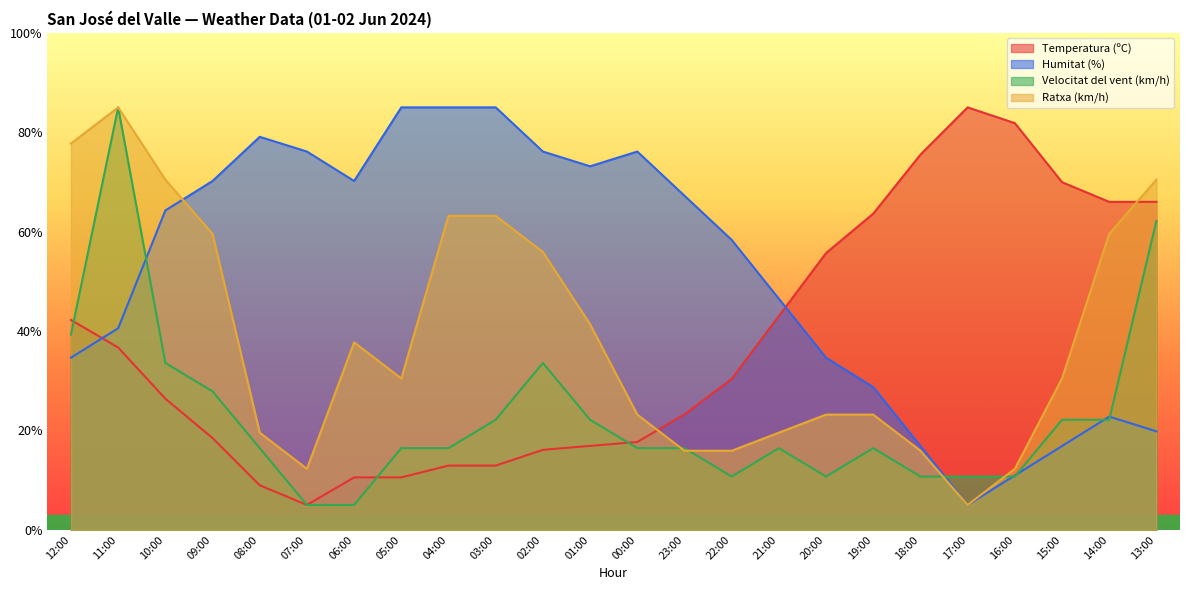

At which label is Velocitat del vent (km/h) closest to 44?

12:00